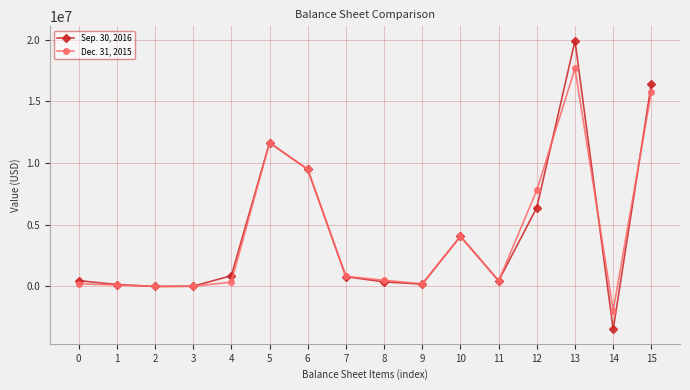

The Sep. 30, 2016 series shows 4101843 at 12. True or false?

False